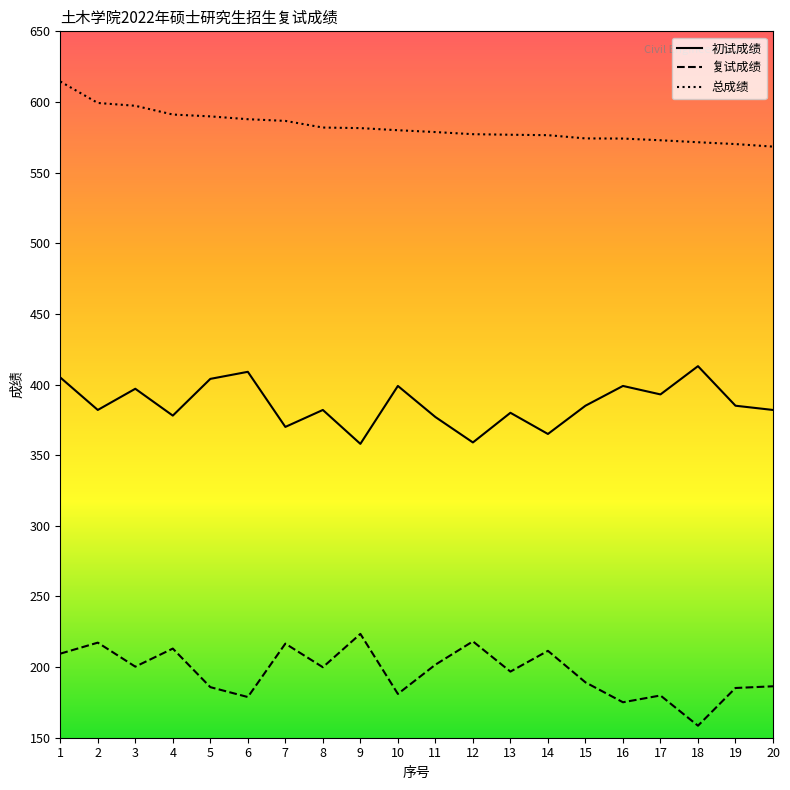

What is the minimum value for 初试成绩?

358.0